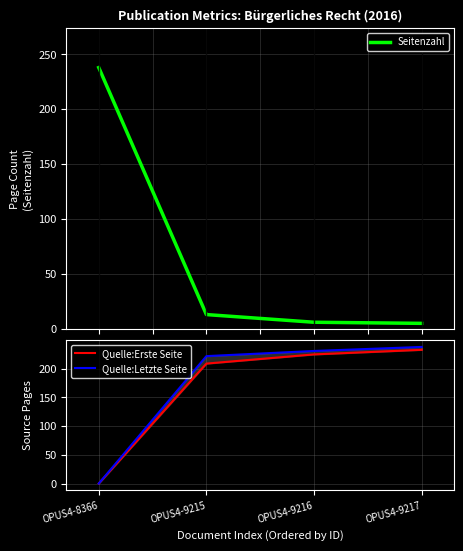

Which series has the widest spread of values?

Quelle:Letzte Seite